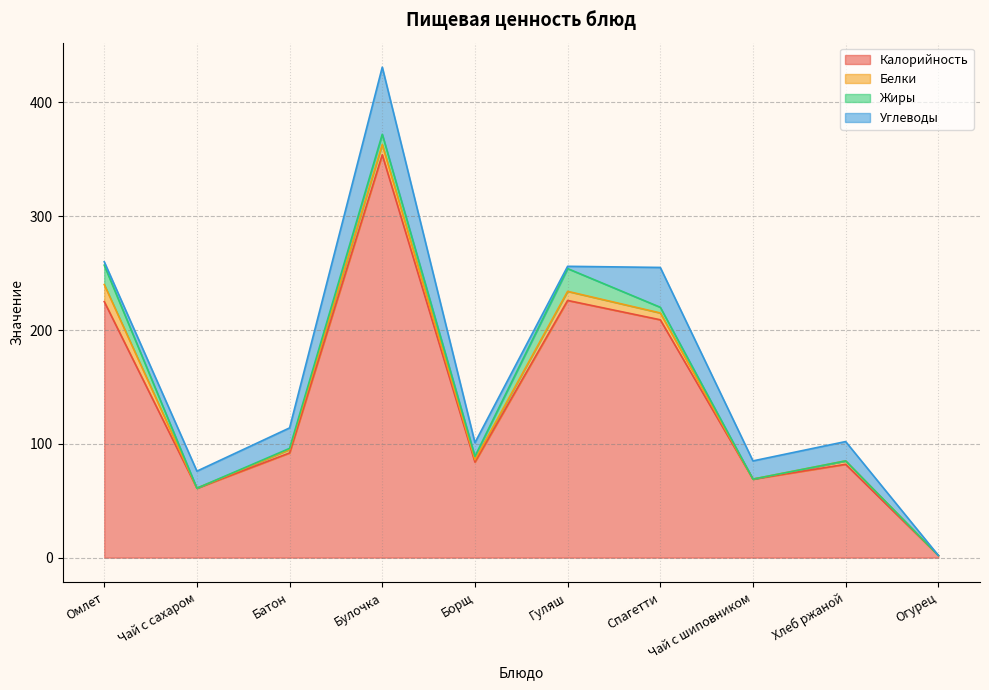

At which category does Углеводы reach its first local valley?

Гуляш